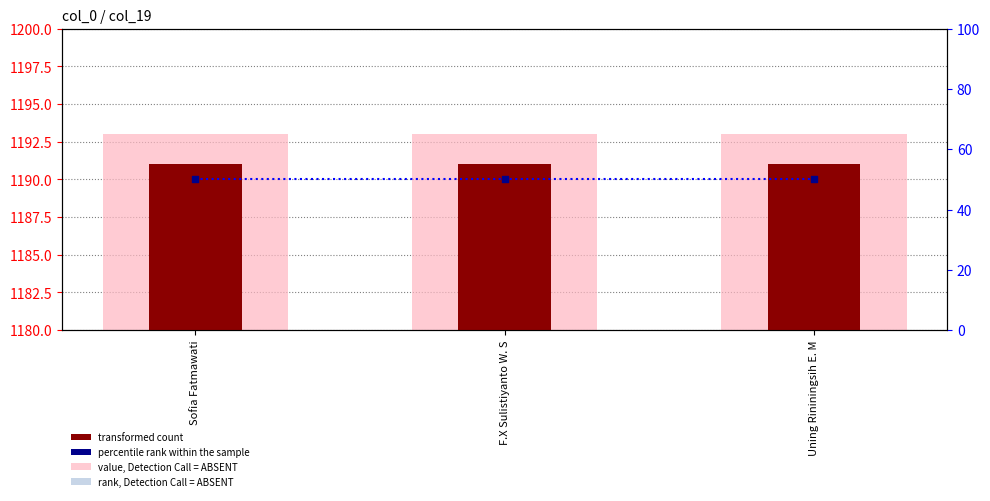

Which series reaches the maximum Y coordinate?

value, Detection Call = ABSENT